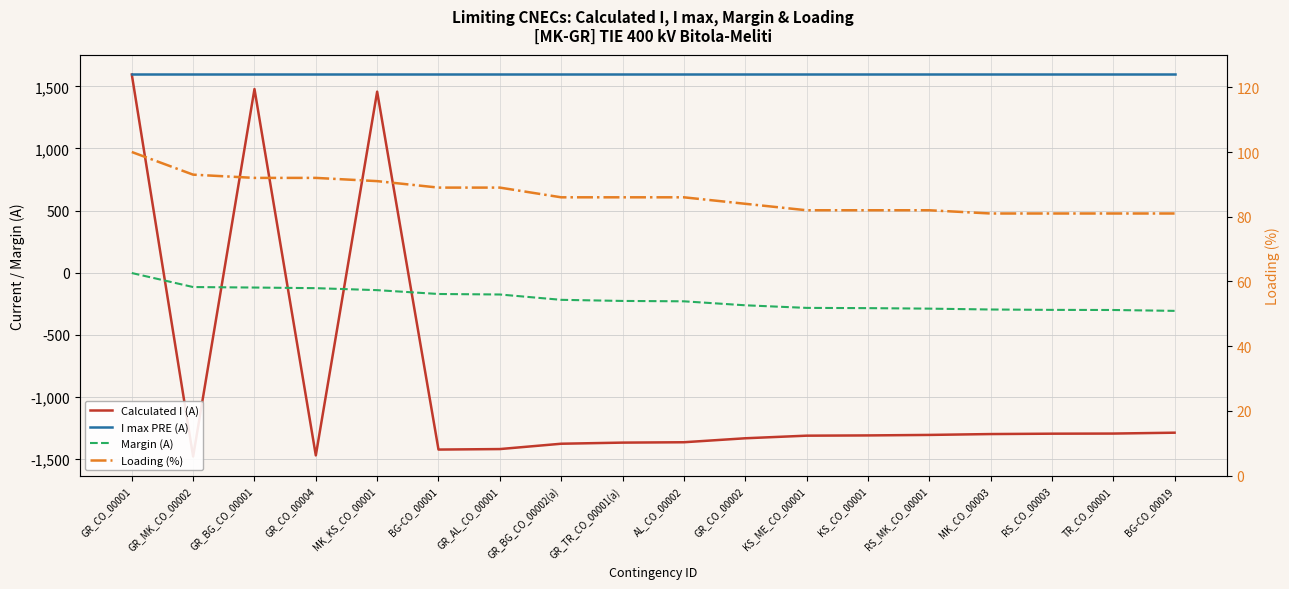

Between BG-CO_00001 and KS_CO_00001, which series saw the biggest shift?

Calculated I (A)